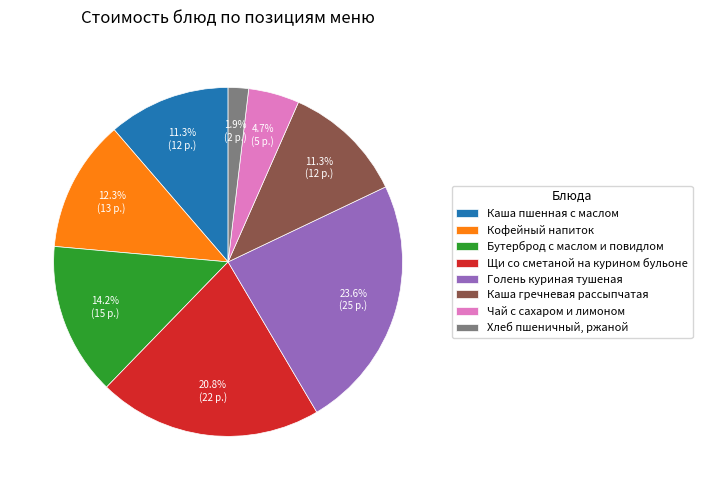

Count the number of slices in the pie.

8